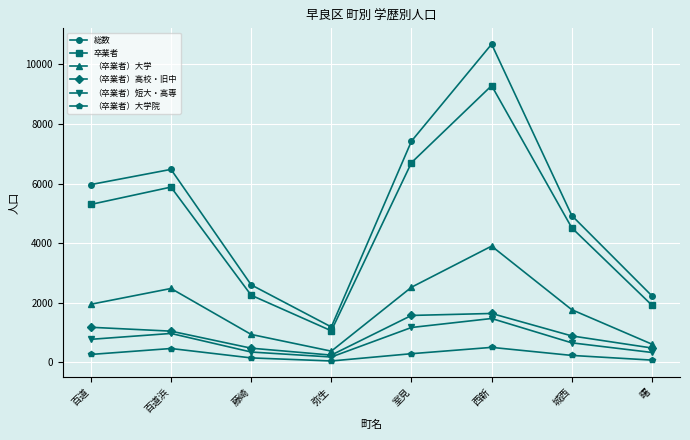

What position from the left is 弥生?

4